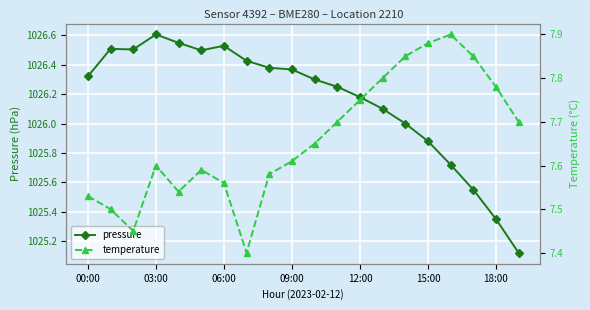

What is the value of the pressure point at the 19th from the left?

1025.3